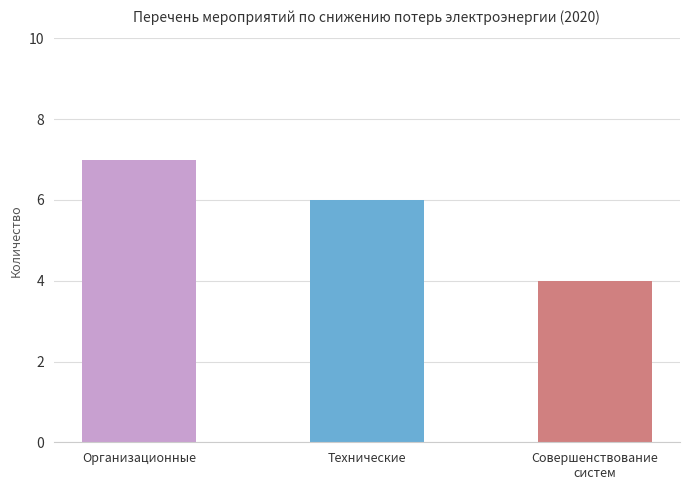

Rank the categories by value from lowest to highest.

Совершенствование
систем, Технические, Организационные